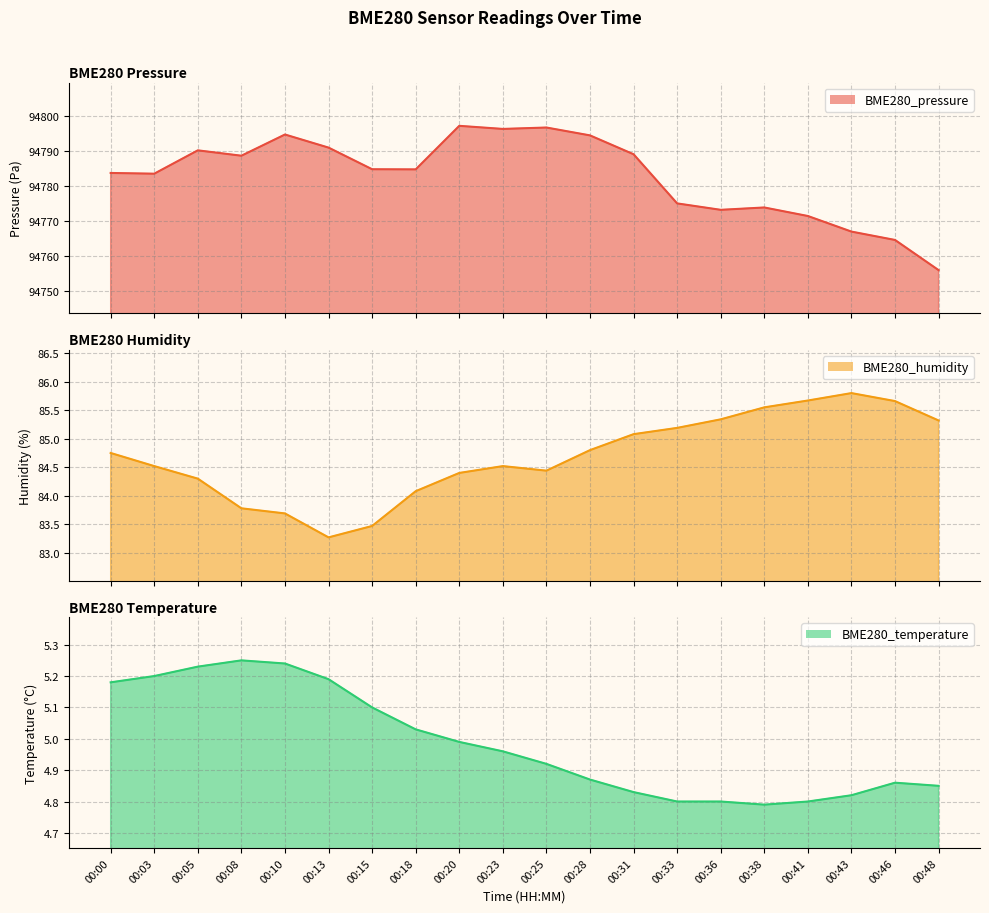

What is the difference between the highest and lowest values at 00:48?

94751.1